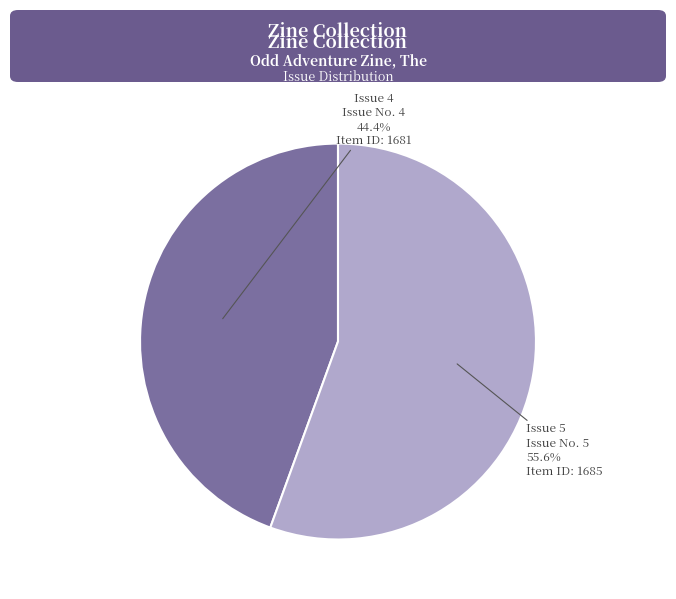

Is there any slice that represents more than half of the pie?

Yes